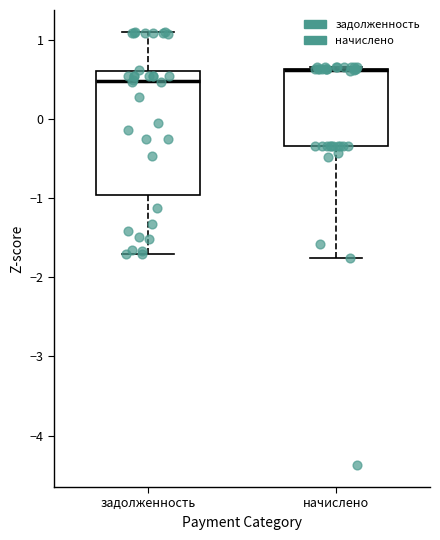

Reading left to right, read every box against the y-axis: the position of its median line, the range the box covers, and the ends of its whiskers. The values are not printed on the chart, so give them approximately, as read against the axis.

задолженность: median 0.5, box -1.0 to 0.6, whiskers -1.7 to 1.1
начислено: median 0.6 (drawn on the box's upper edge), box -0.3 to 0.6, whiskers -1.8 to 0.7